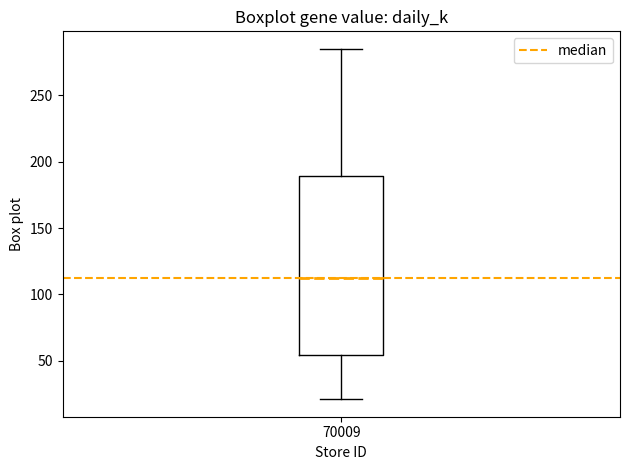

Transcribe this box plot: give where the median line is, the range the box spans, and where the two whiskers end, as read against the y-axis. The values are not printed on the chart, so give them approximately, as read against the axis.

median 110, box 55 to 190, whiskers 20 to 285